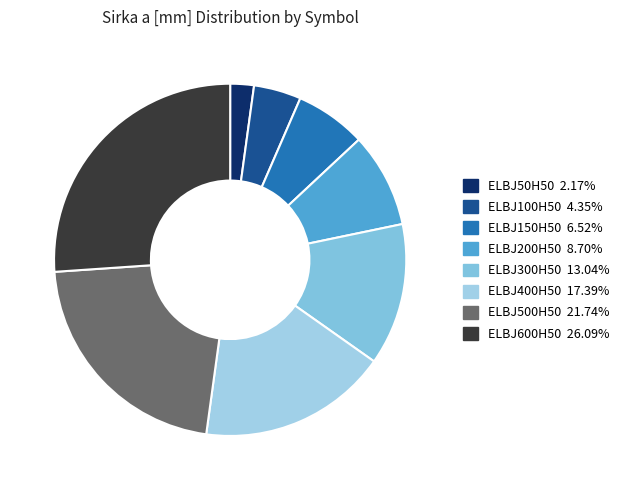

How many segments does this pie chart have?

8